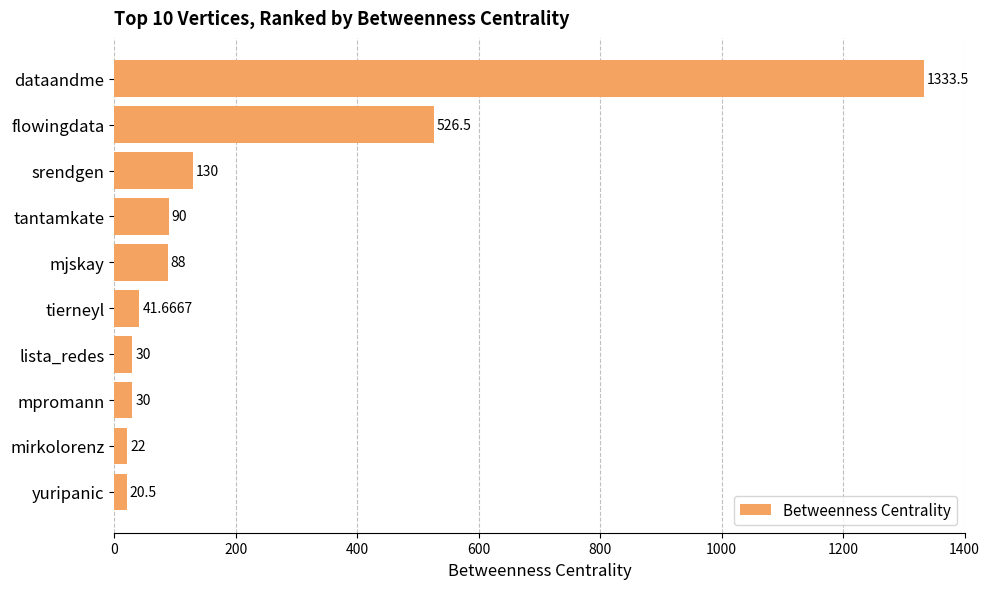

What is the label of the 3rd bar from the bottom?

mpromann